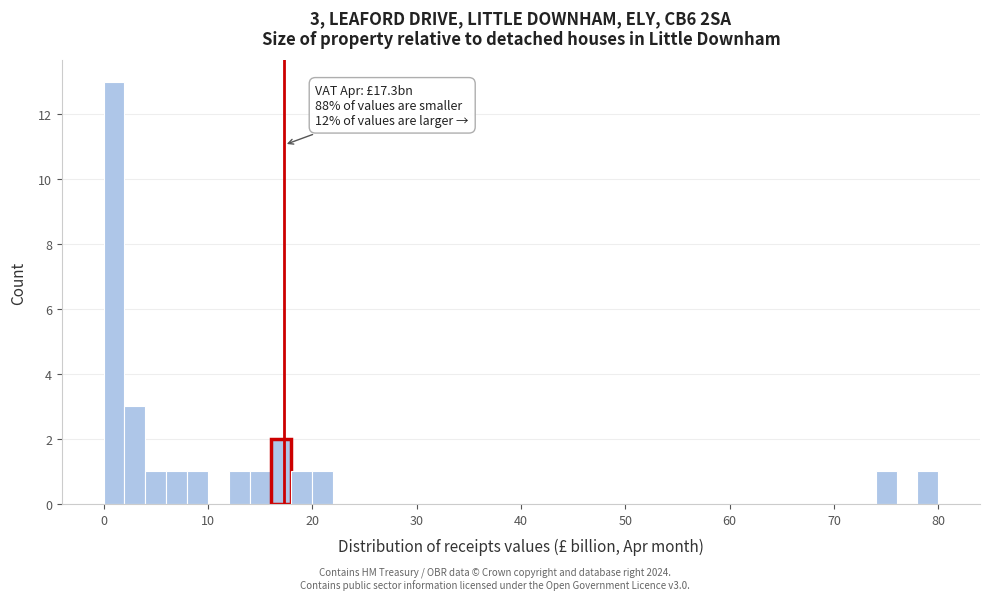

Read against the x-axis, roughly where is the centre of the tallest bar?

1